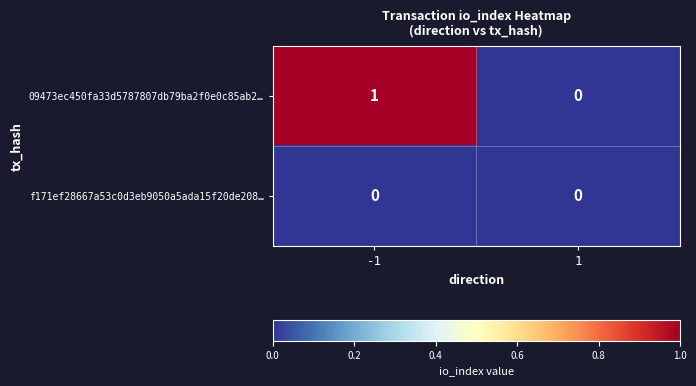

Rank the series by their average value, from lowest to highest.

f171ef28667a53c0d3eb9050a5ada15f20de208…, 09473ec450fa33d5787807db79ba2f0e0c85ab2…